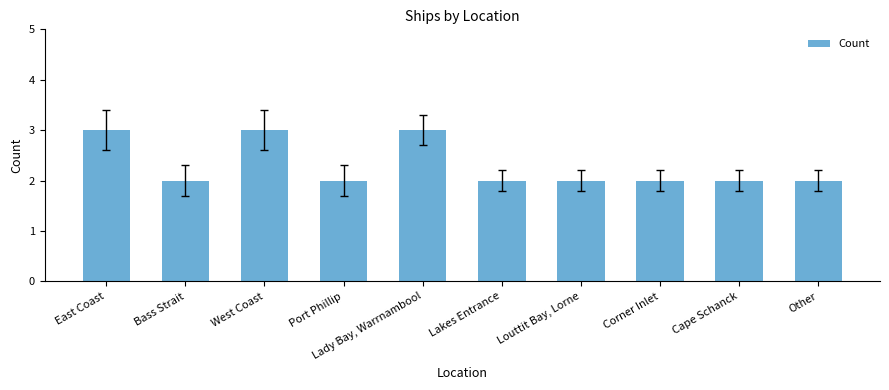

What is the smallest value displayed?

2